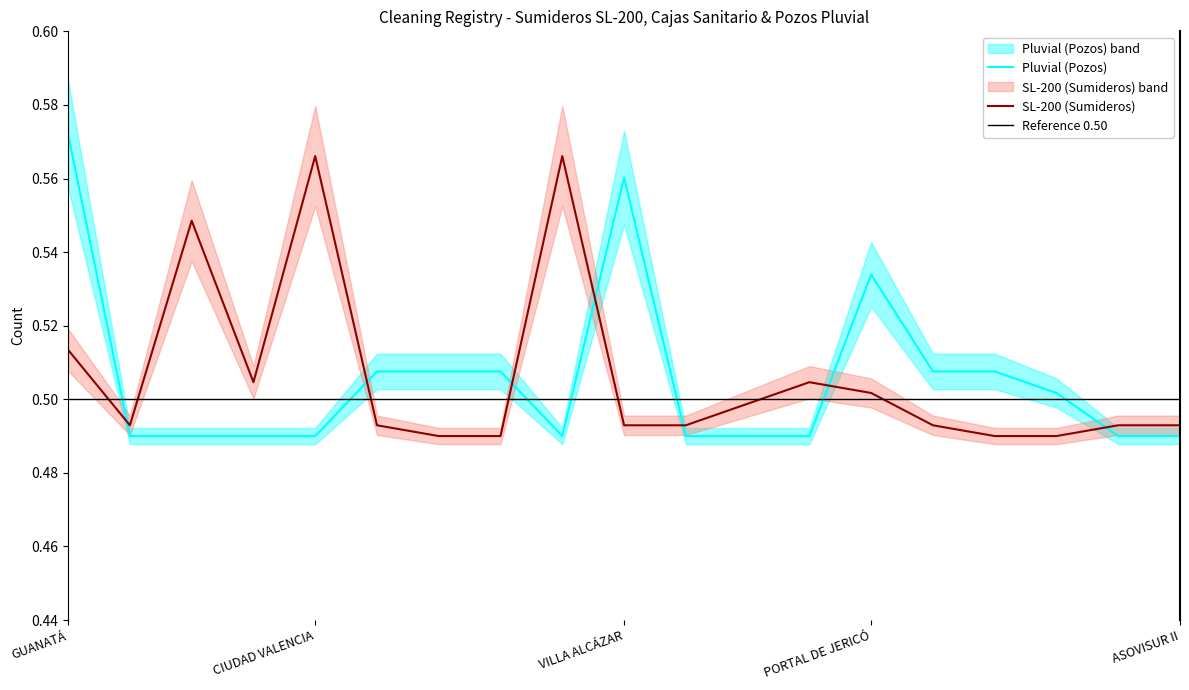

True or false: SL-200 (Sumideros) and Pluvial (Pozos) intersect in this chart.

True